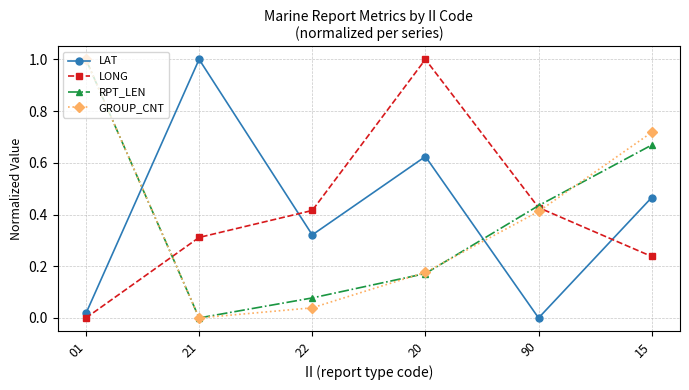

How many times do GROUP_CNT and LONG cross each other?

2